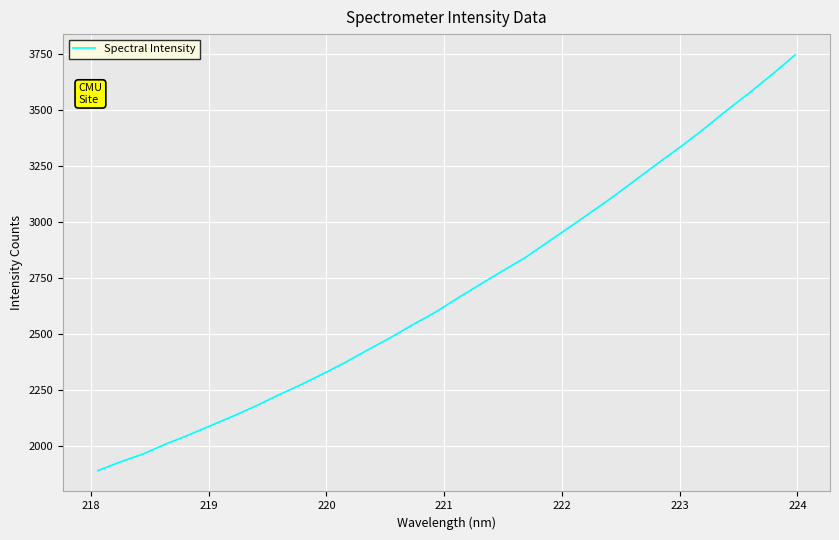

What is the maximum value shown in the chart?

3743.9